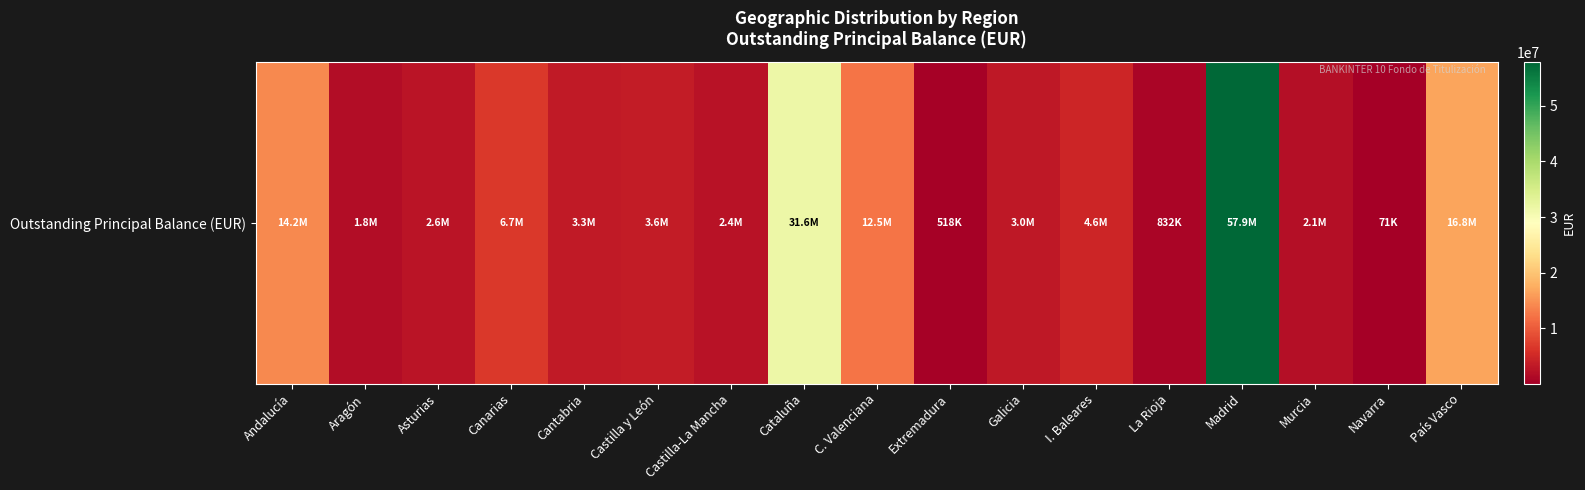

At which category does the chart reach its peak across all series?

Madrid